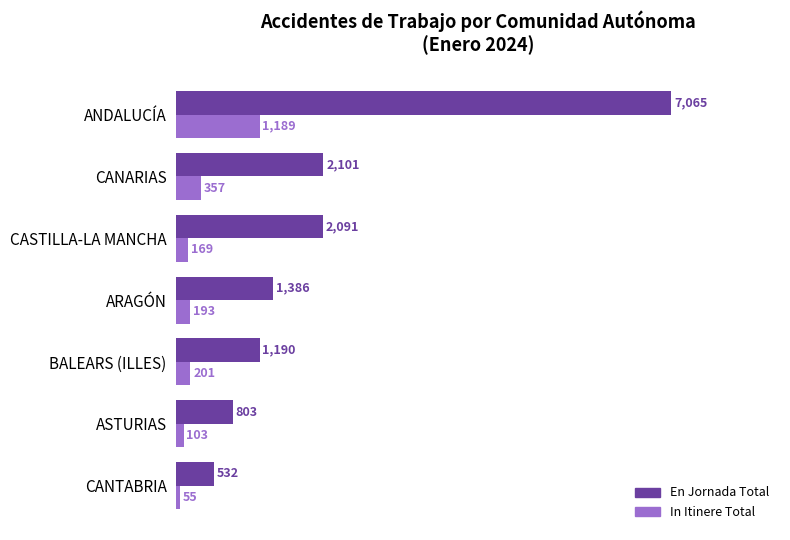

What is the approximate value of In Itinere Total at CANTABRIA?

55